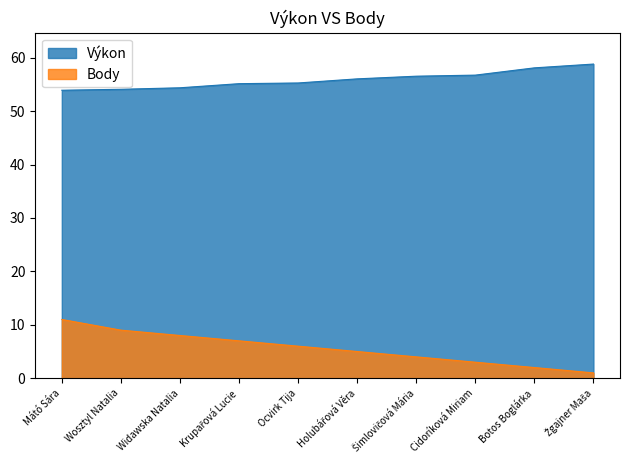

Reading left to right, list all the values displayed in this chart.

Výkon: 53.9	54.1	54.4	55.1	55.3	56.0	56.5	56.7	58.1	58.8
Body: 11.0	9.0	8.0	7.0	6.0	5.0	4.0	3.0	2.0	1.0